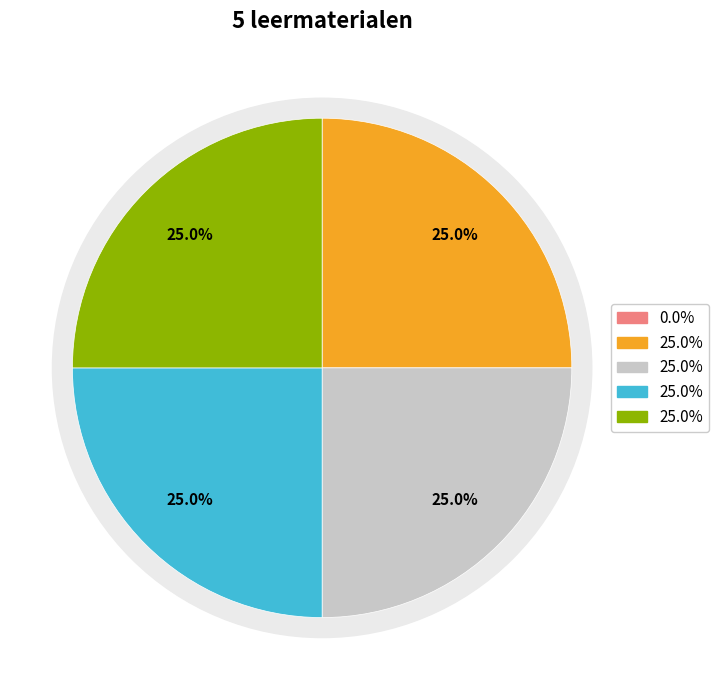

Which slice is the largest?

Titel, kopjes en plaatjes